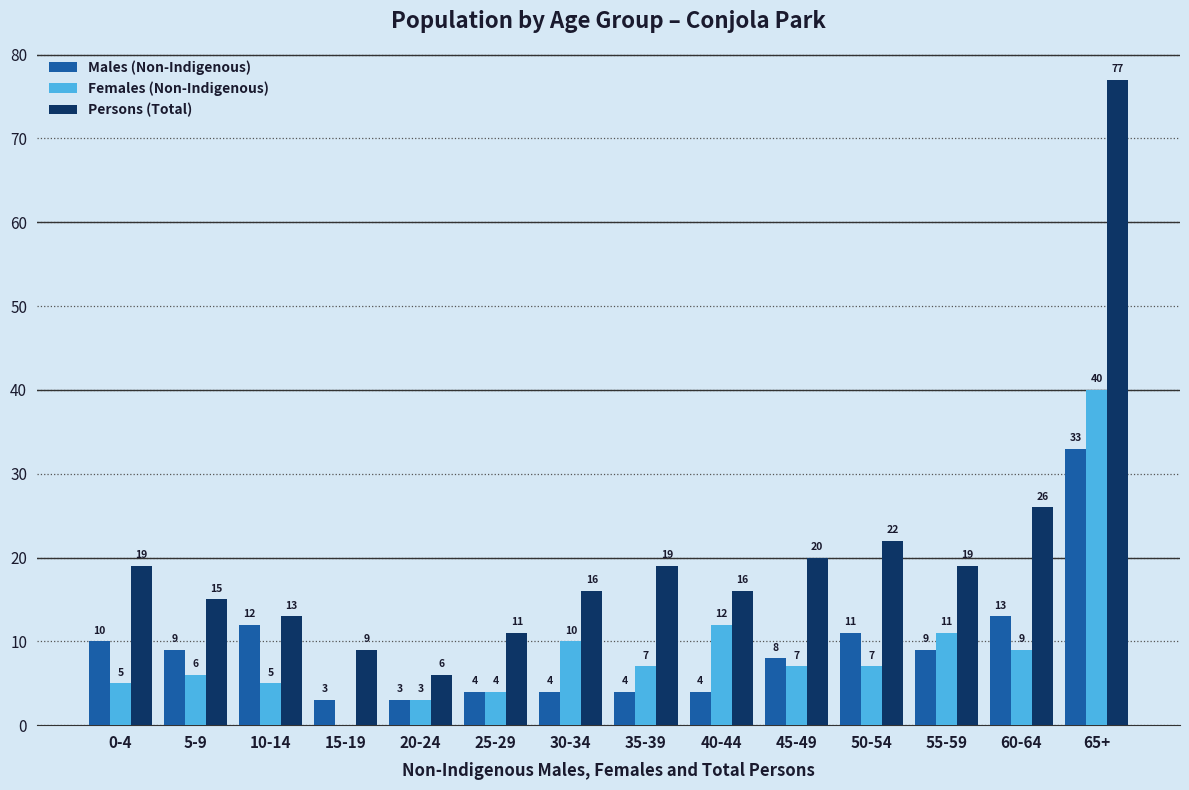

Are the bars horizontal?

No